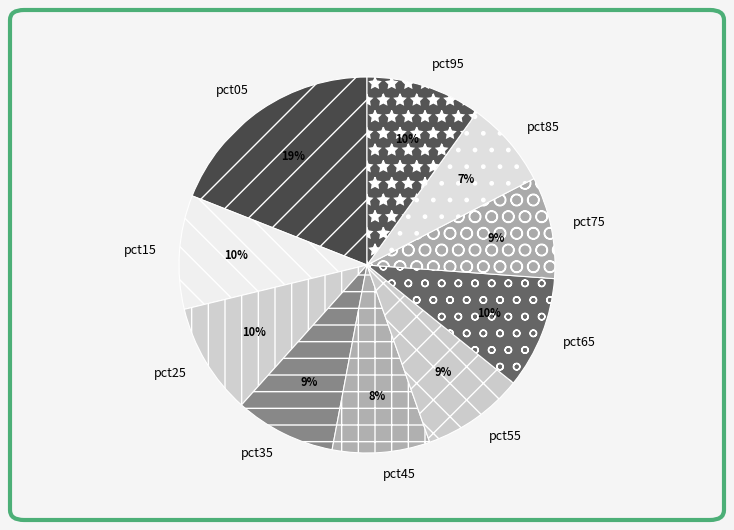

To the nearest percent, what portion does pct55 represent?

9%